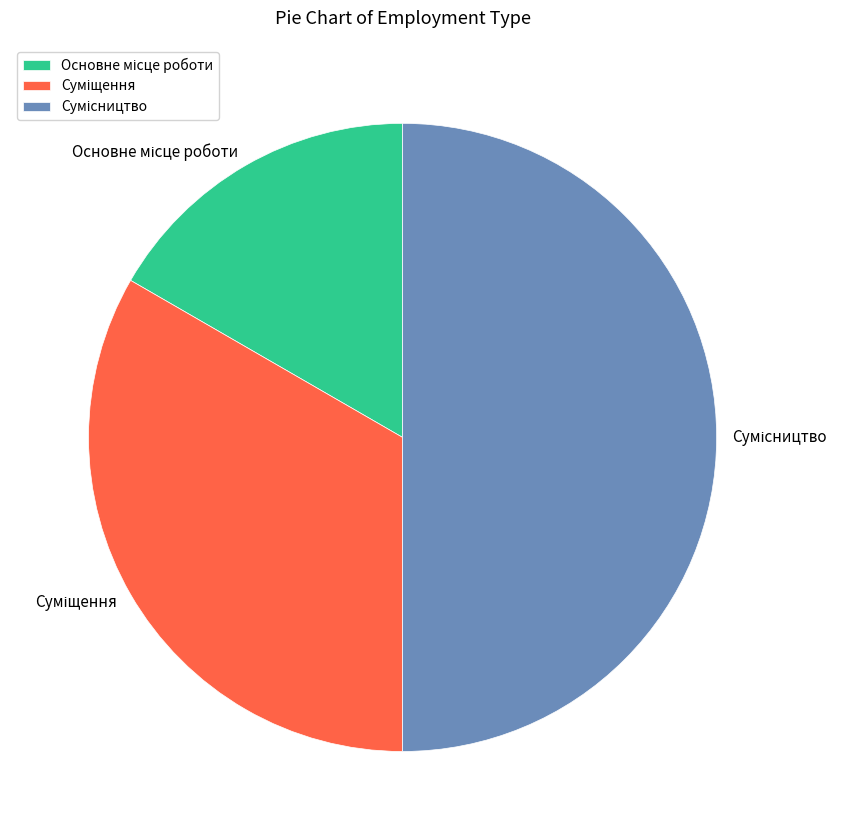

What is the change in value from Суміщення to Сумісництво?

+1